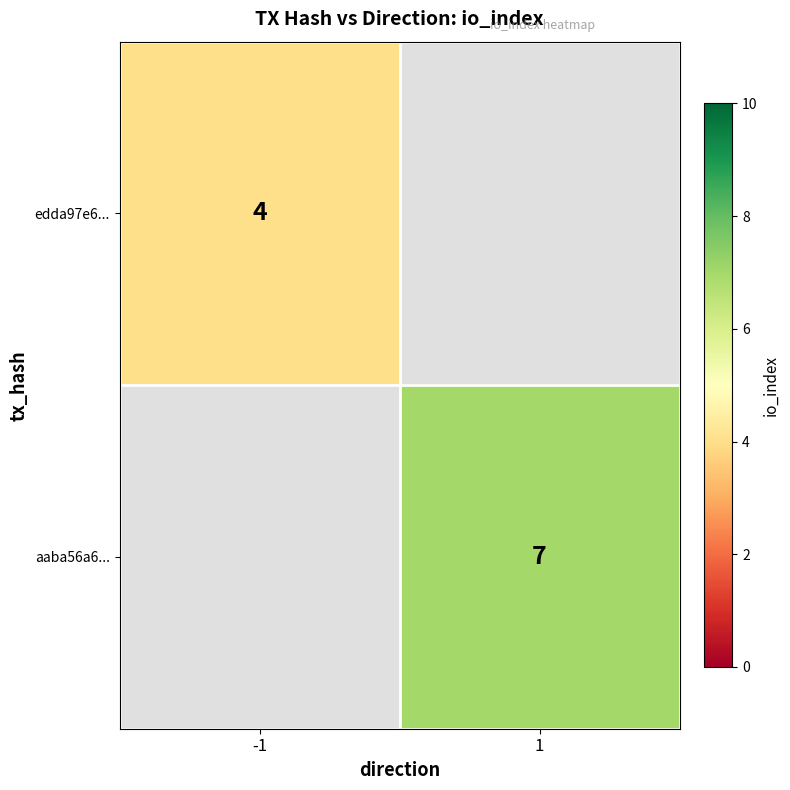

True or false: aaba56a6... has a value of 1.8 at 1.

False